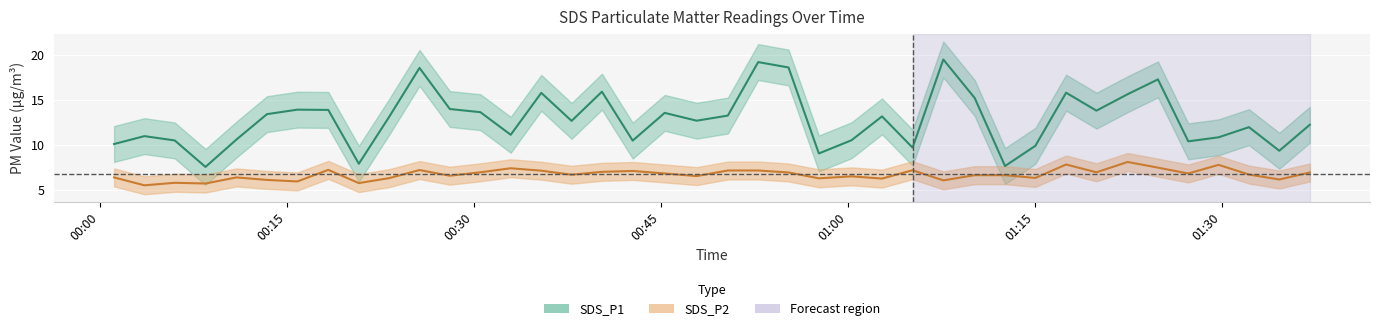

What is the label of the 40th point from the left?

2023/07/04 01:37:04